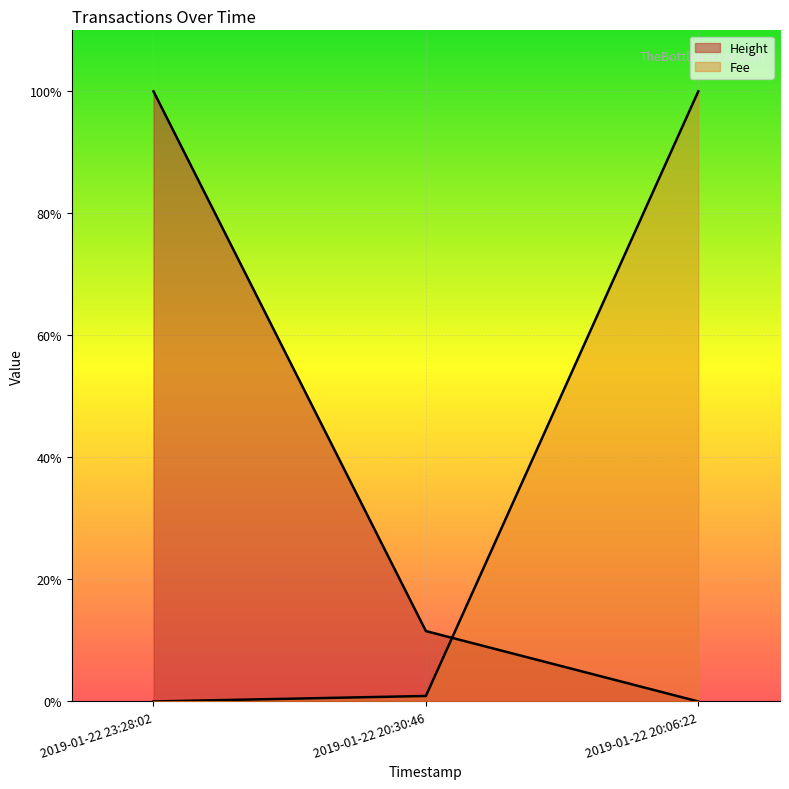

Rank the categories by Fee value from highest to lowest.

2019-01-22 20:06:22, 2019-01-22 20:30:46, 2019-01-22 23:28:02